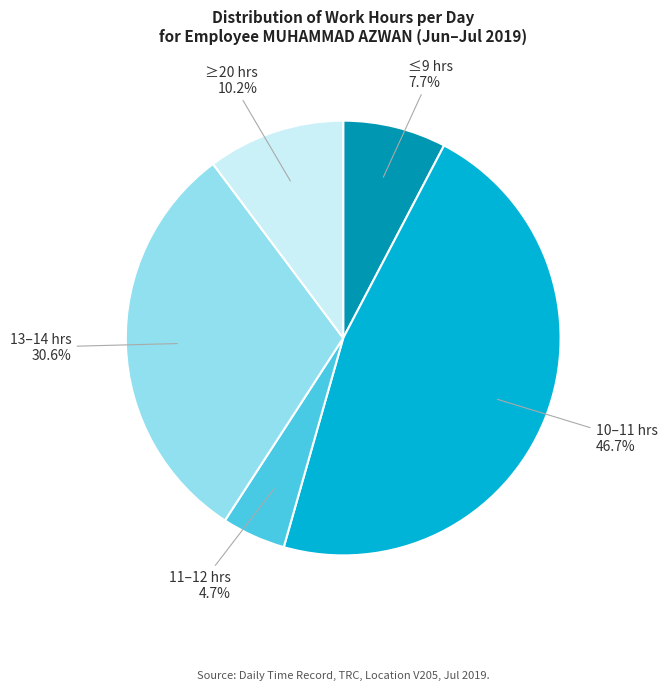

Is there any slice that represents more than half of the pie?

No